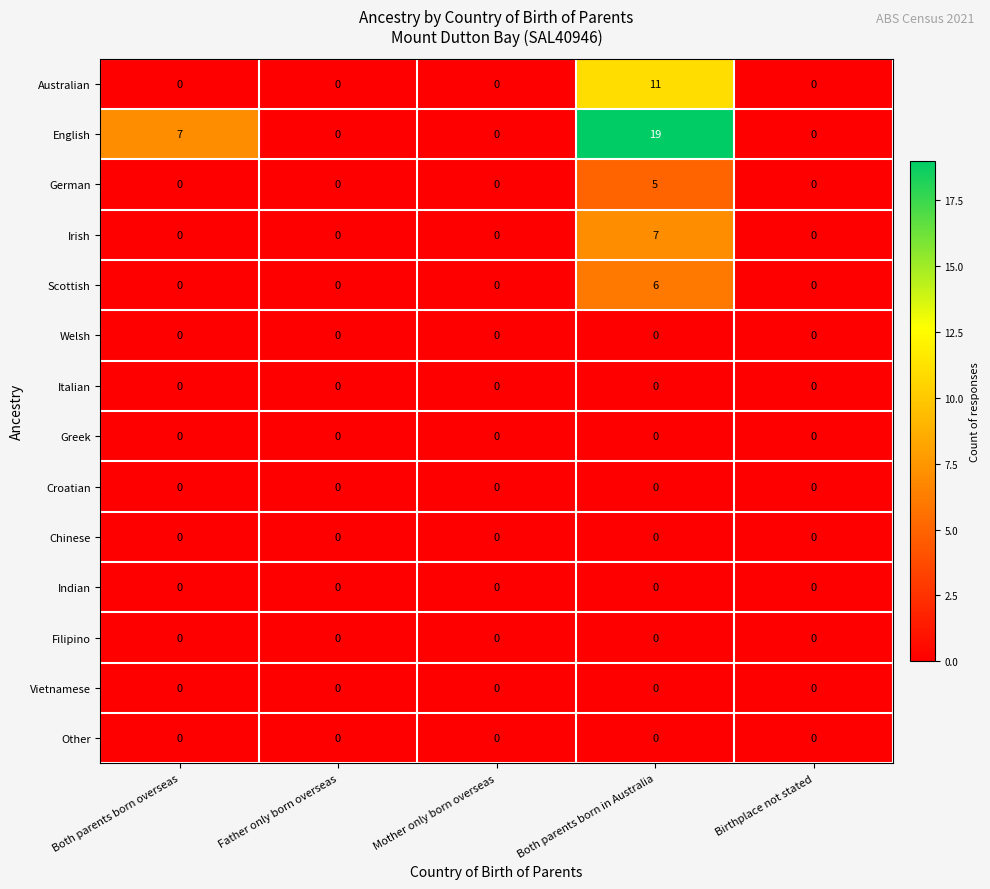

The value of Other at Birthplace not stated is 0. True or false?

True